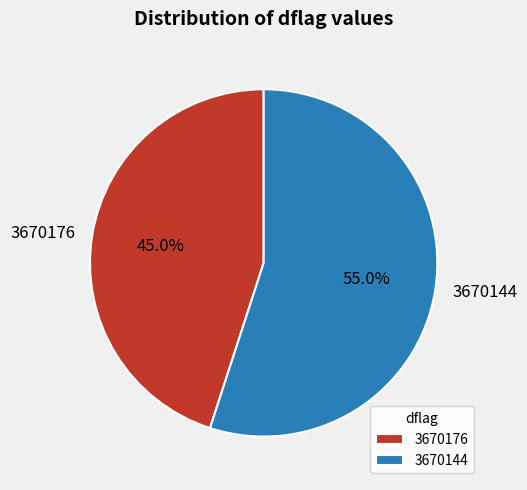

Is there a majority slice in this chart?

Yes